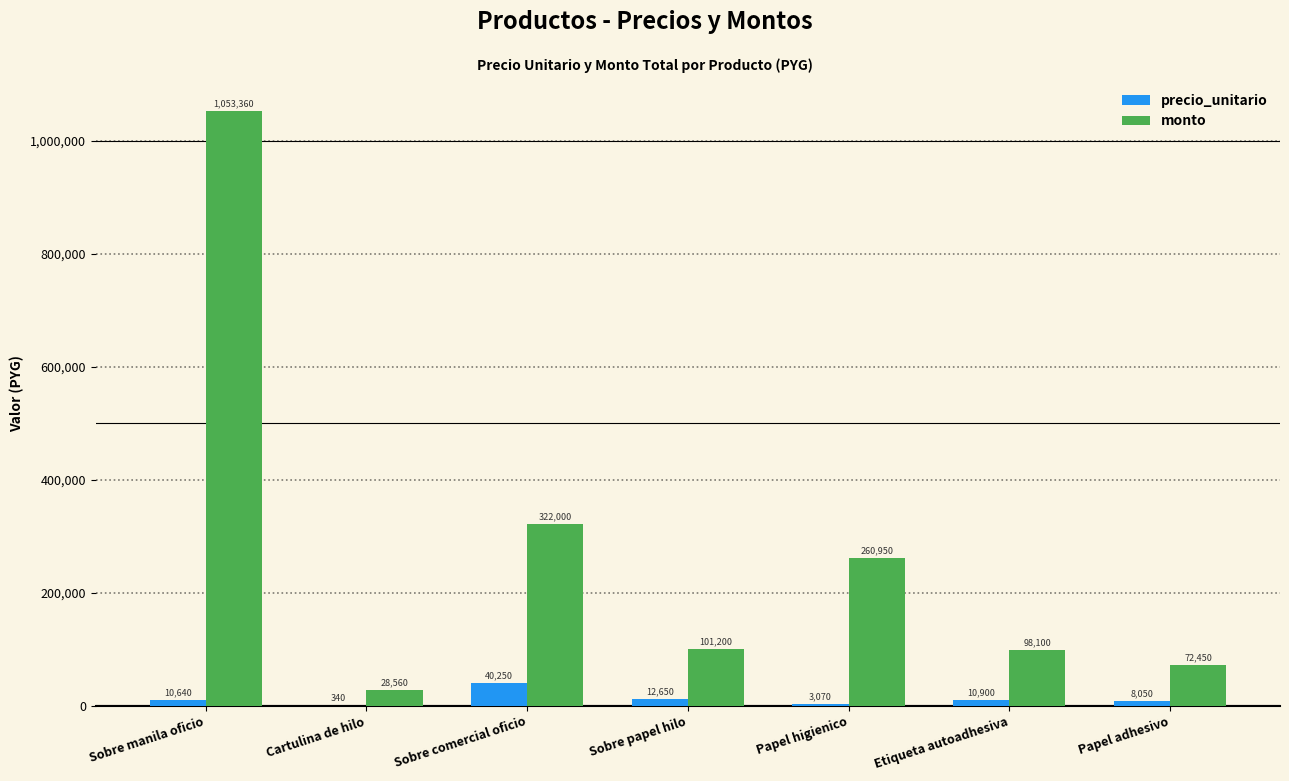

What is the total value across all series at Sobre manila oficio?

1064000